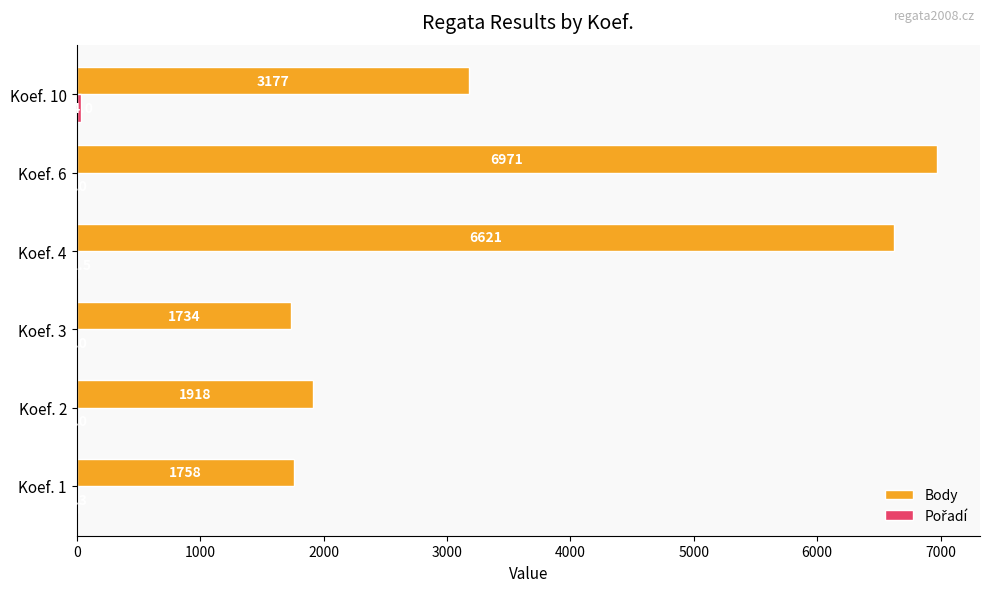

What is the sum of all Body values?

22179.0